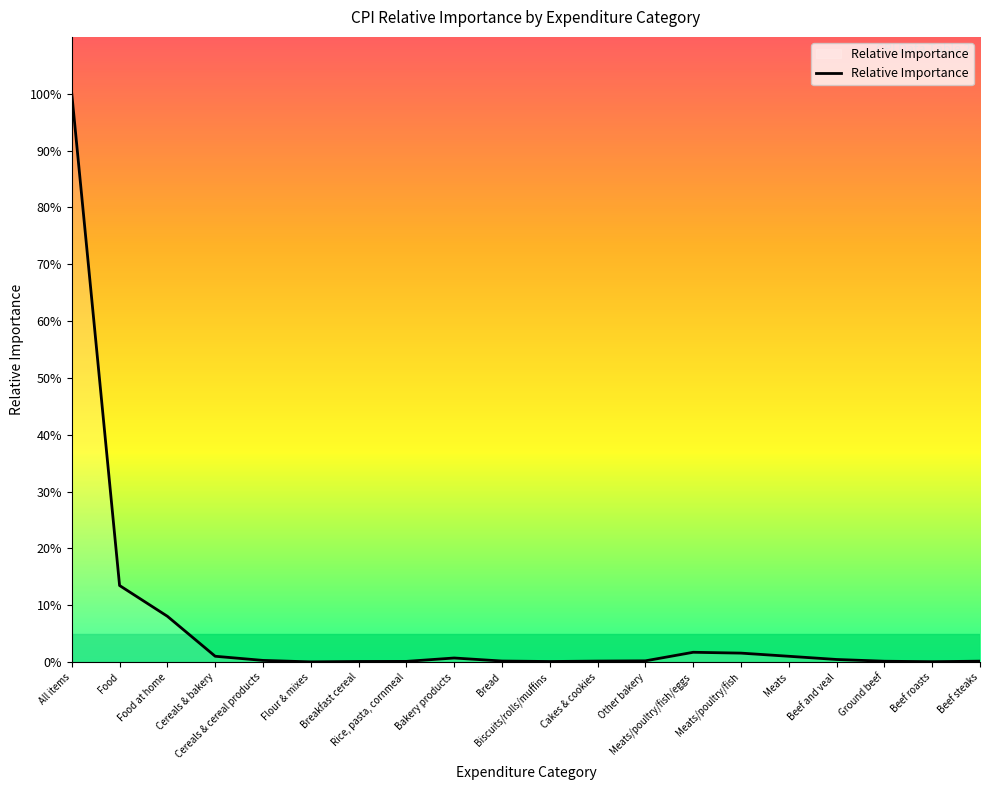

What is the greatest value displayed?

100.0